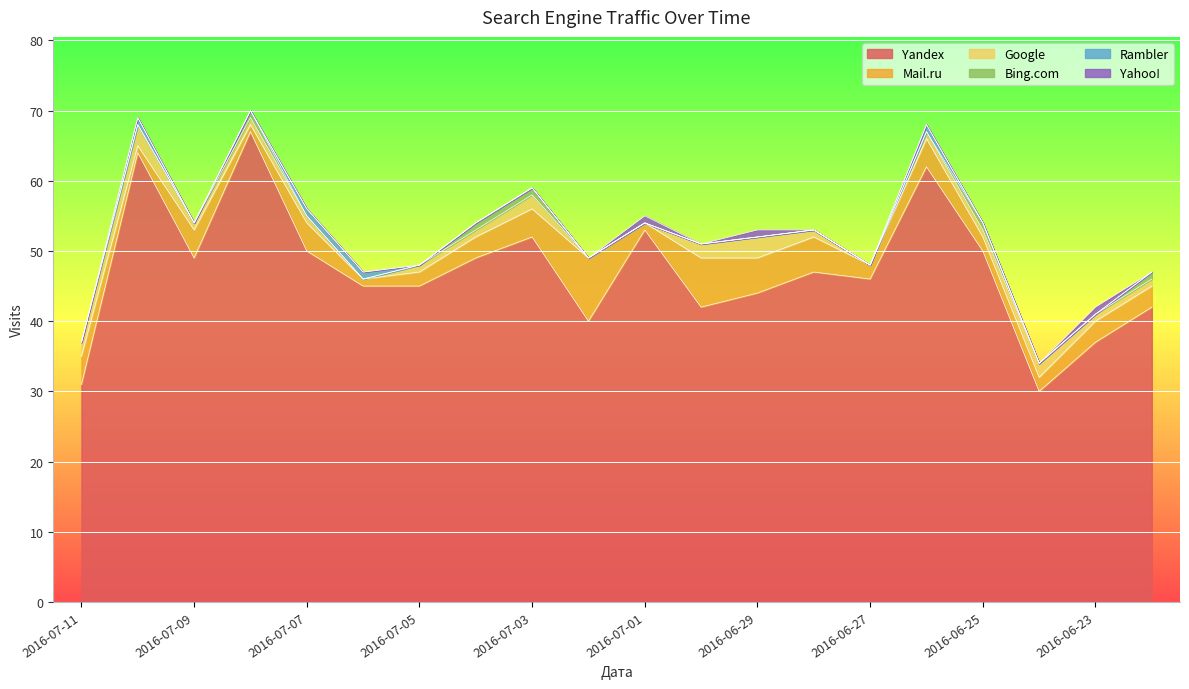

True or false: Yahoo! and Yandex cross at least once.

False